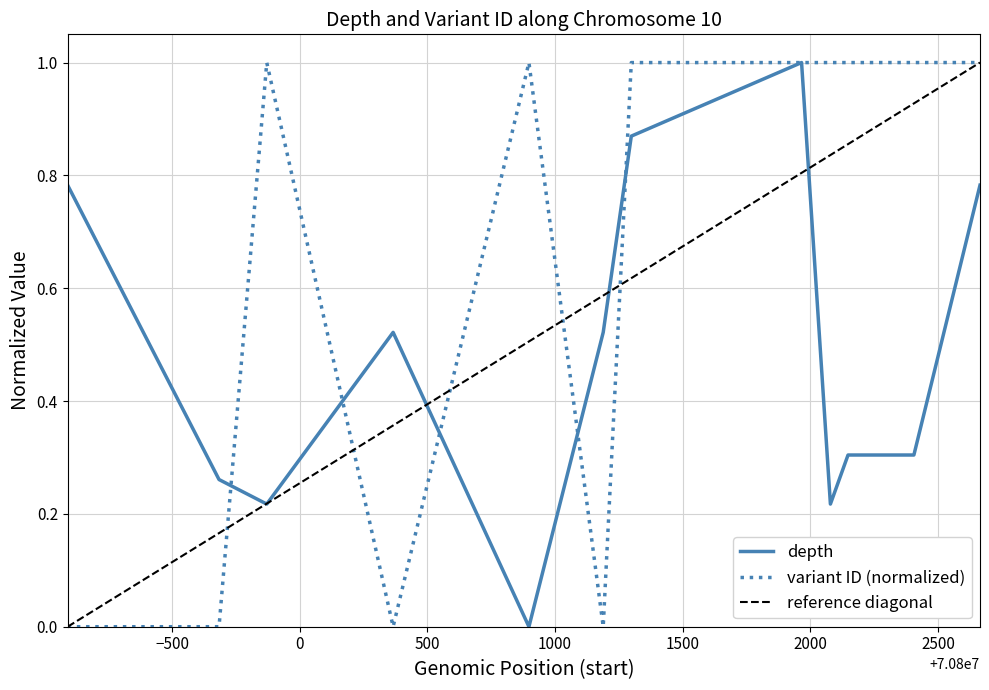

Does the chart have visible grid lines?

Yes